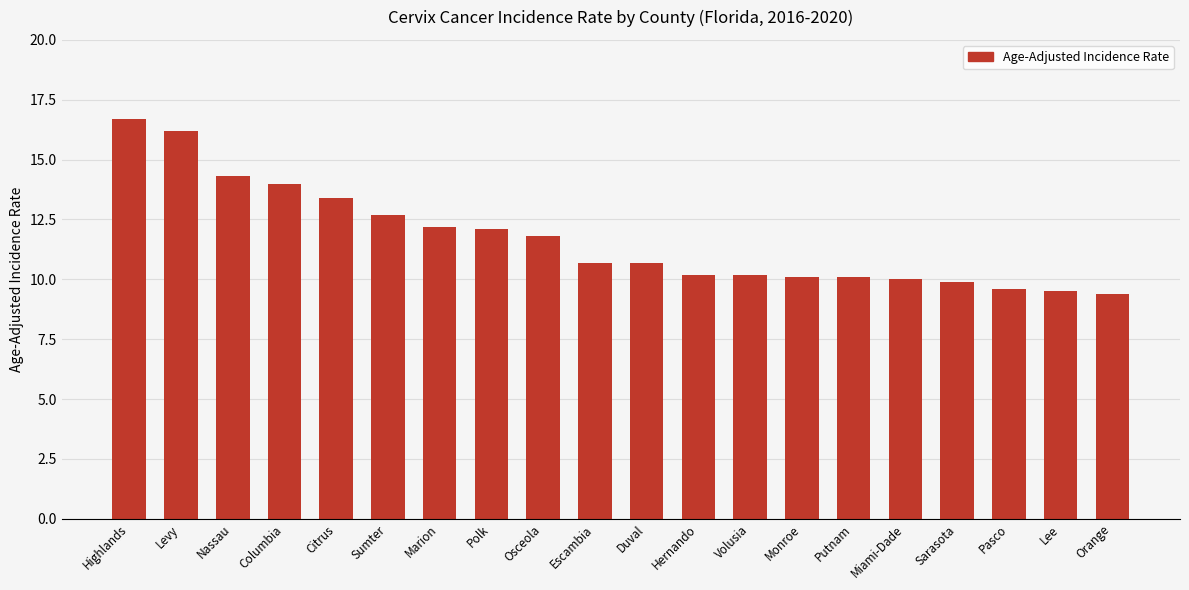

How many distinct data groups are displayed?

1